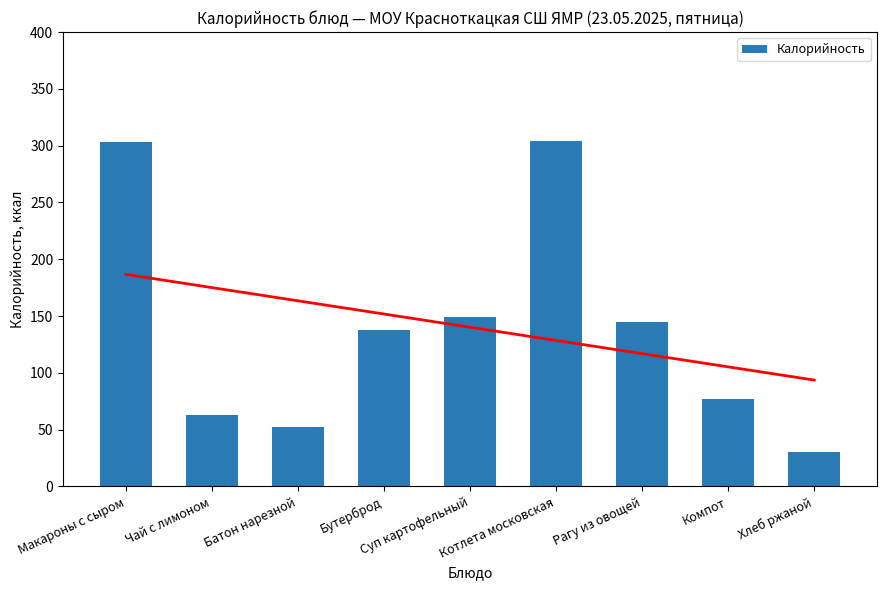

List the labels in order of value, smallest first.

Хлеб ржаной, Батон нарезной, Чай с лимоном, Компот, Бутерброд, Рагу из овощей, Суп картофельный, Макароны с сыром, Котлета московская